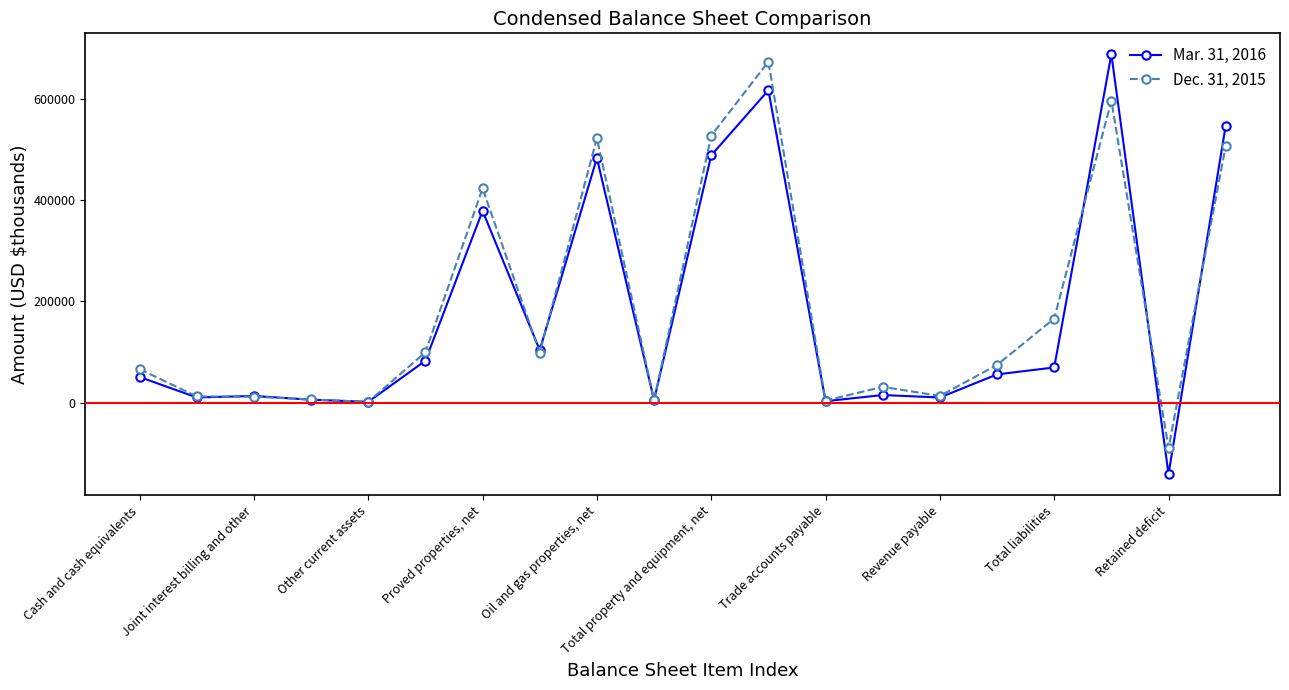

True or false: Dec. 31, 2015 has more than 1 points higher than both neighbors.

True